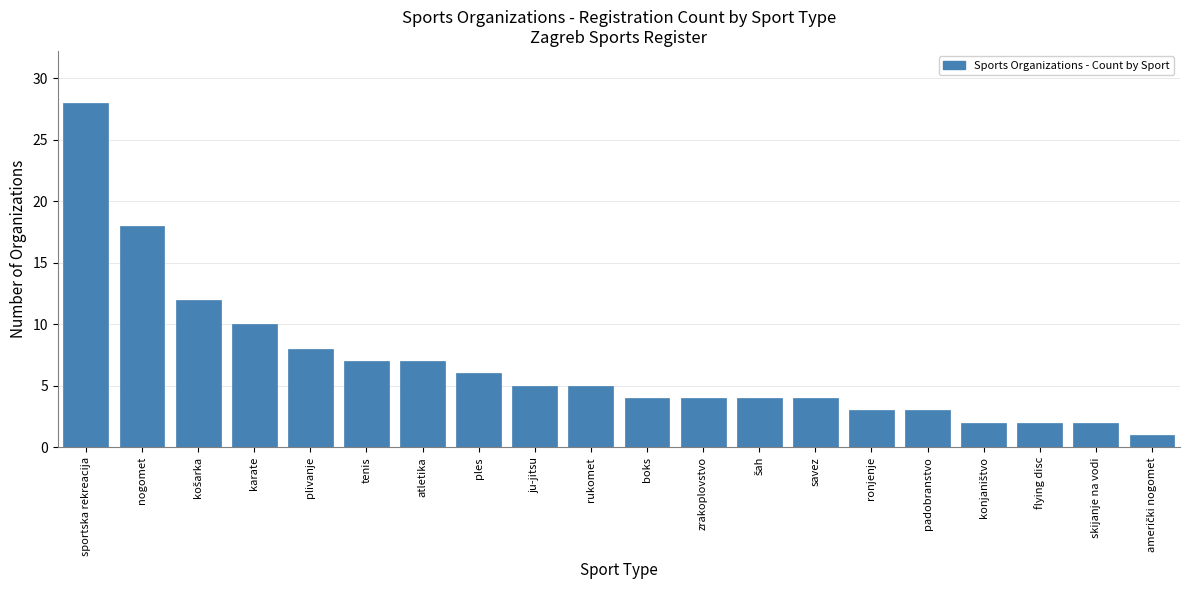

Reading left to right, extract all data points from this chart.

28	18	12	10	8	7	7	6	5	5	4	4	4	4	3	3	2	2	2	1